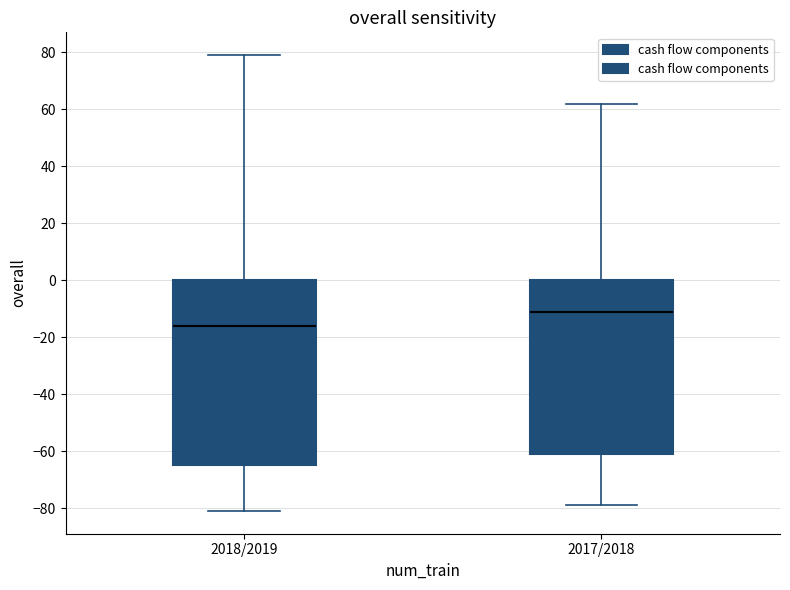

Comparing the boxes themselves (not the whiskers), which one is the tallest?

2018/2019